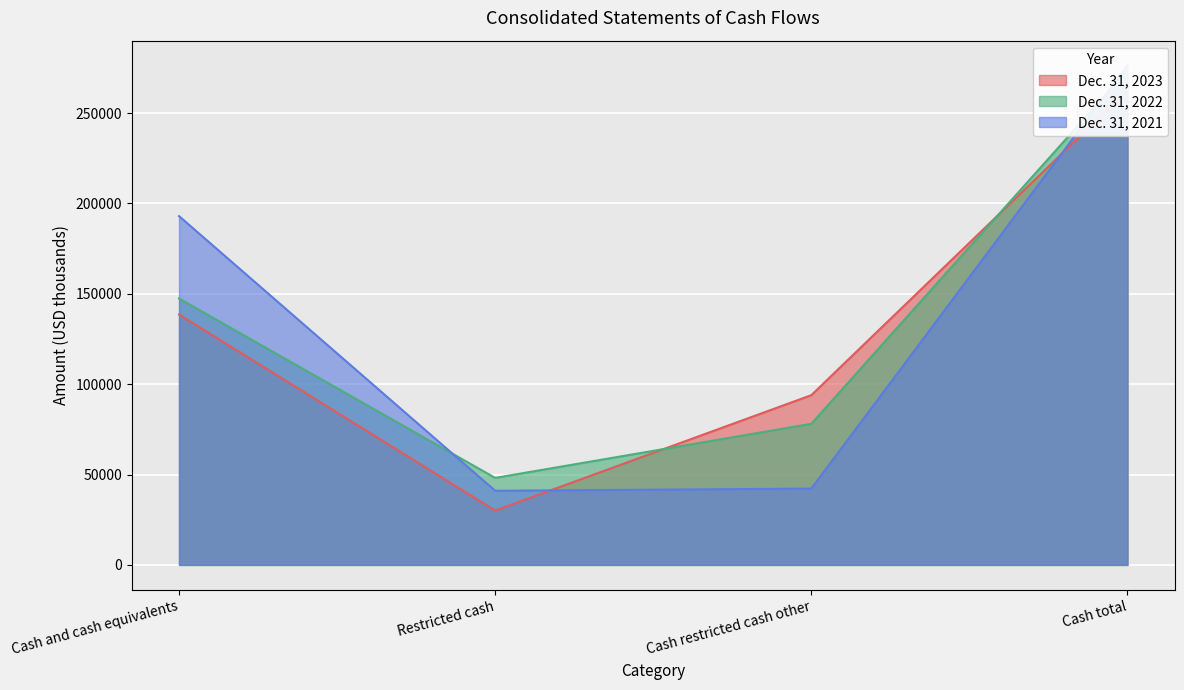

At Cash and cash equivalents, list the series in order from smallest to largest.

Dec. 31, 2023, Dec. 31, 2022, Dec. 31, 2021